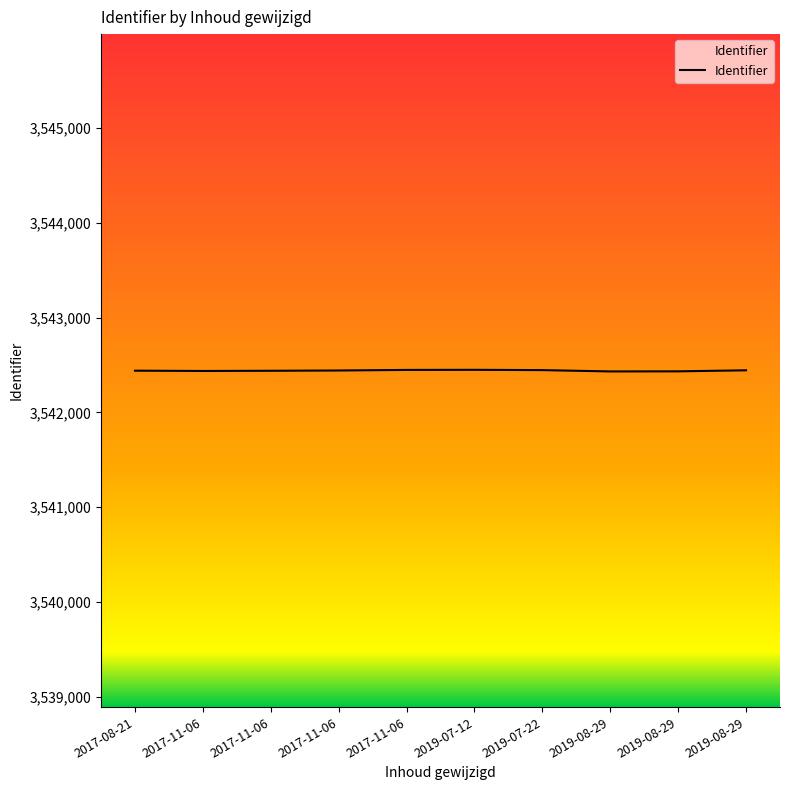

How many lines are shown in the chart?

1